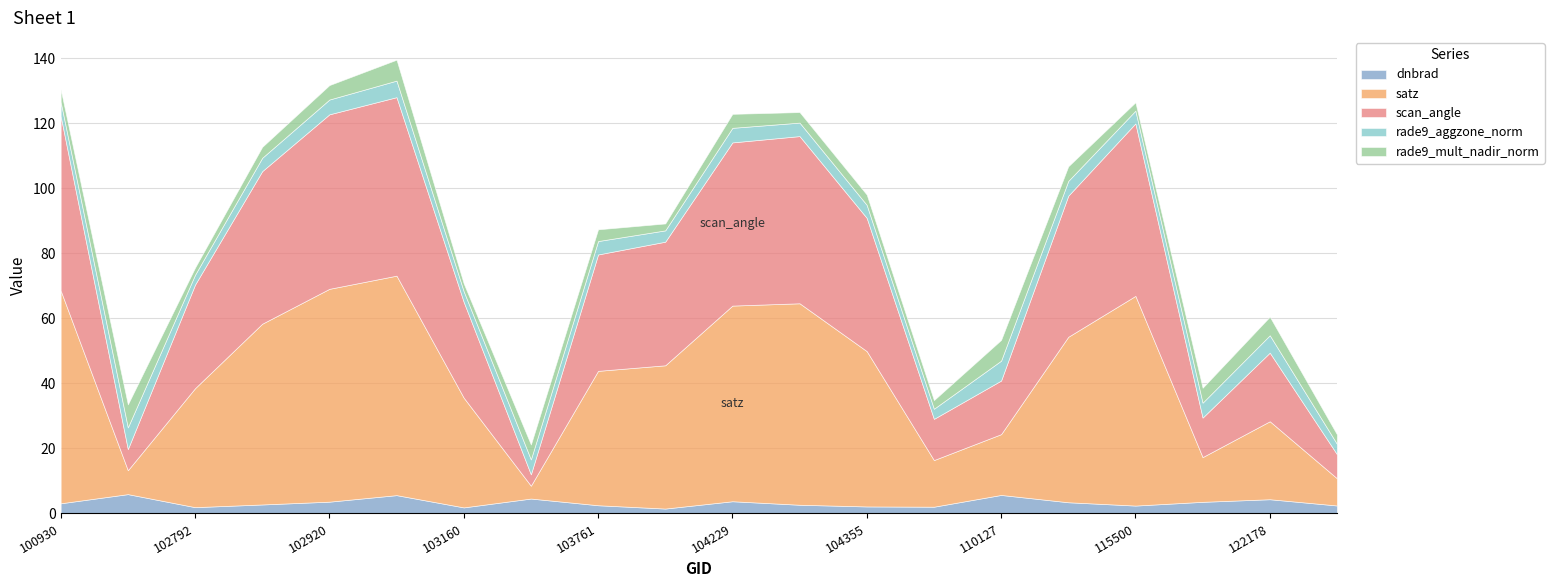

What is the spread (max minus min) of values at 122346?

5.9